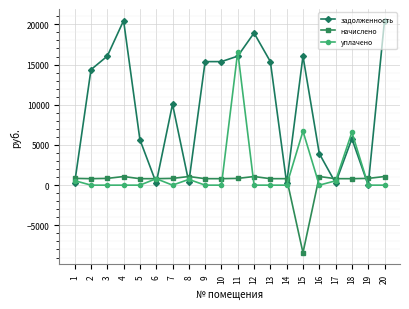

Is it true that задолженность equals 5662.9 at 5?

True